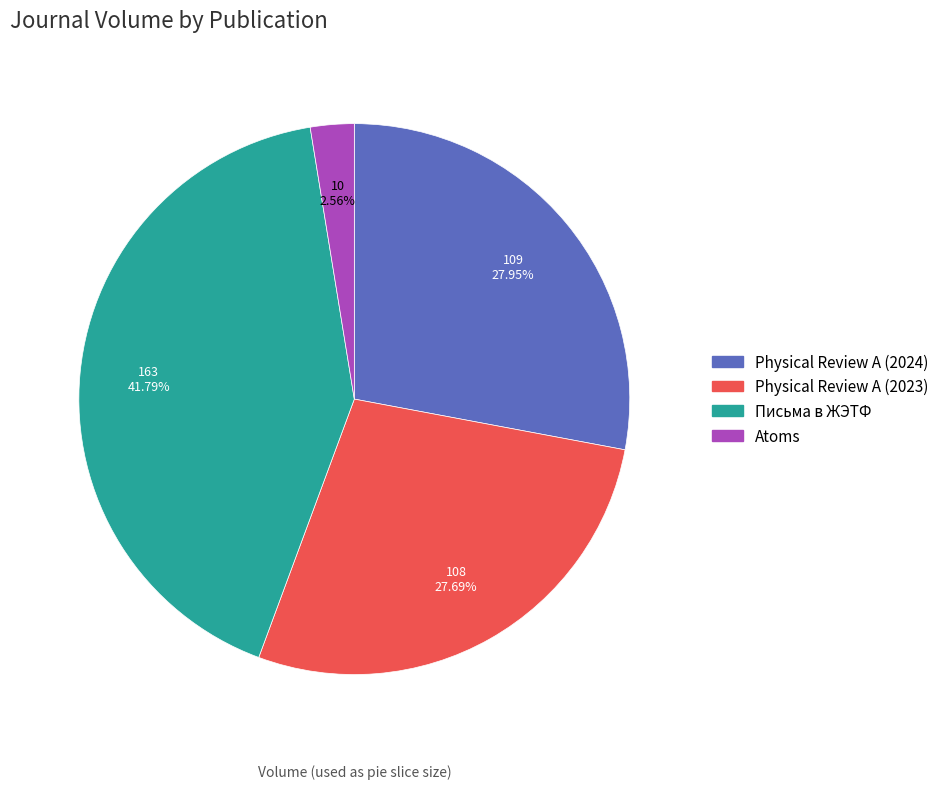

Which has a higher value, Atoms or Physical Review A (2023)?

Physical Review A (2023)